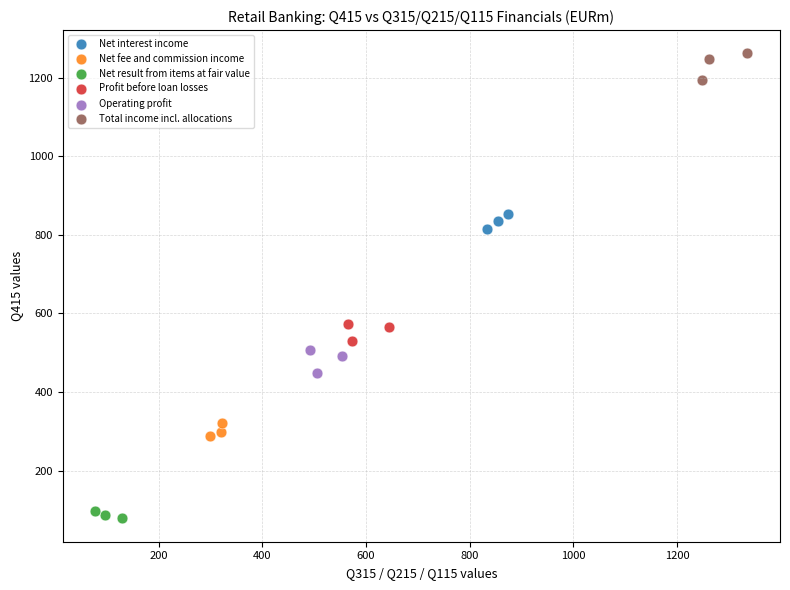

Which series contains the highest Y value?

Total income incl. allocations